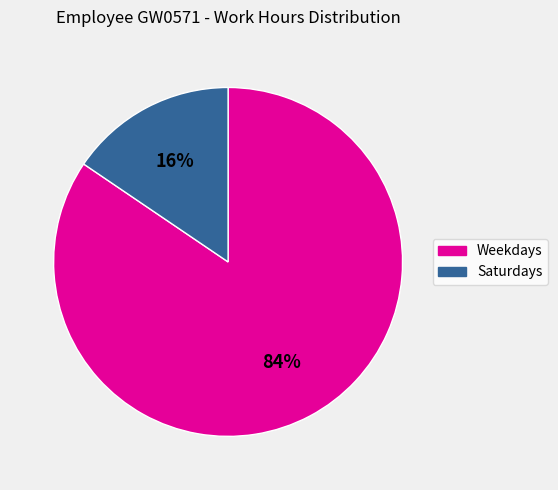

Which has a higher value, Saturdays or Weekdays?

Weekdays